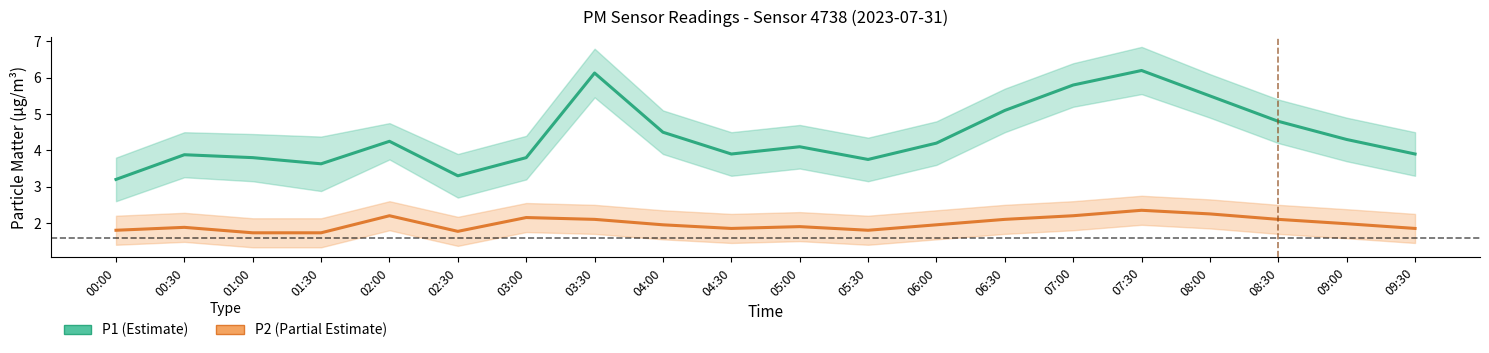

What is the sum of the P2 (Partial Estimate) values at 07:30 and 00:00?

4.2